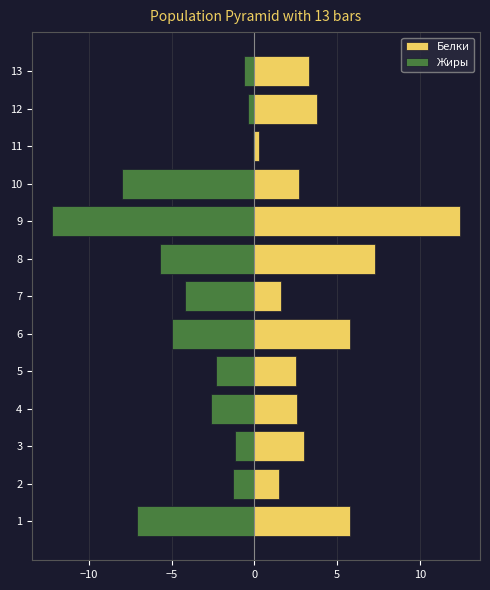

How many groups of bars are there?

13